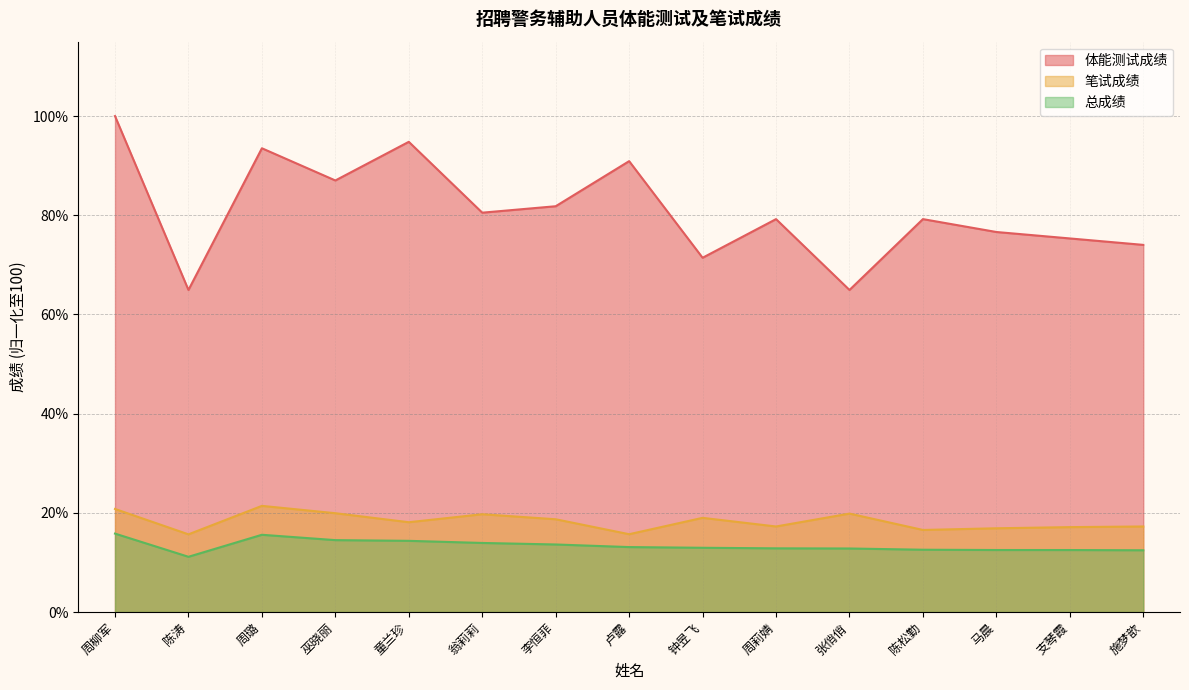

True or false: 总成绩 and 体能测试成绩 cross at least once.

False